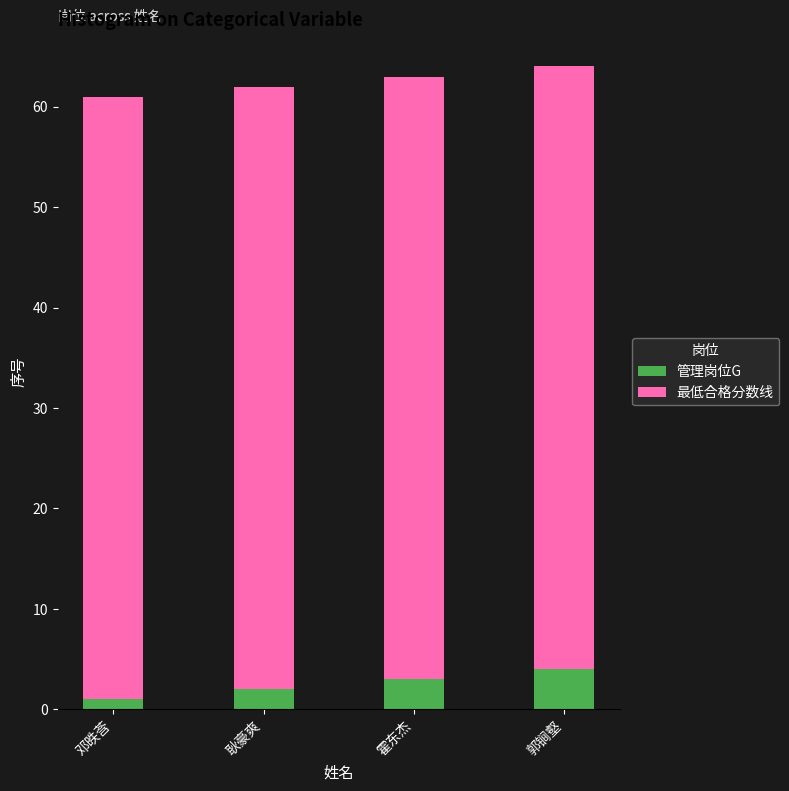

What is the approximate value of 管理岗位G at 邓昳莟?

1